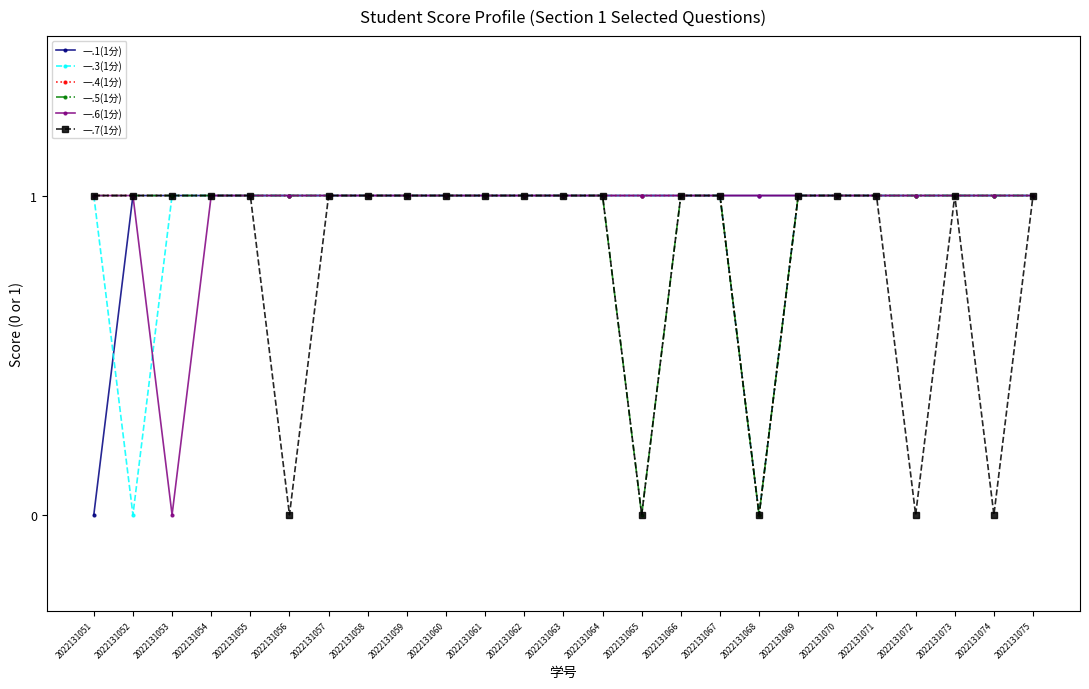

What is the sum of the 一.7(1分) values at 2022131051 and 2022131067?

2